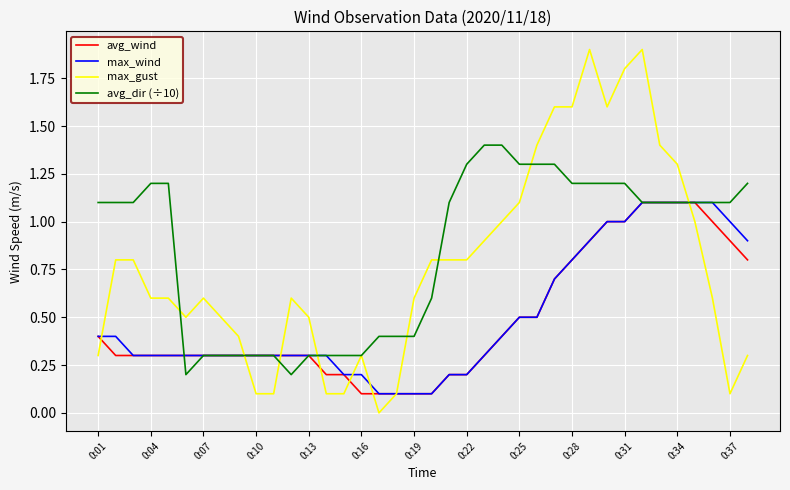

What is the sum of all max_wind values?

19.1